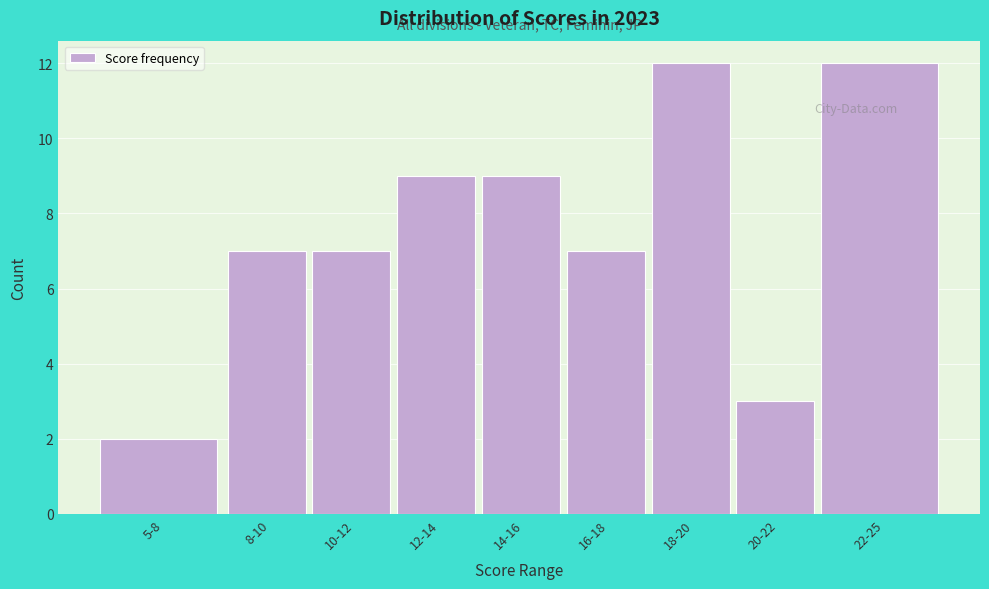

Reading left to right, transcribe all the data shown in this chart.

2	7	7	9	9	7	12	3	12